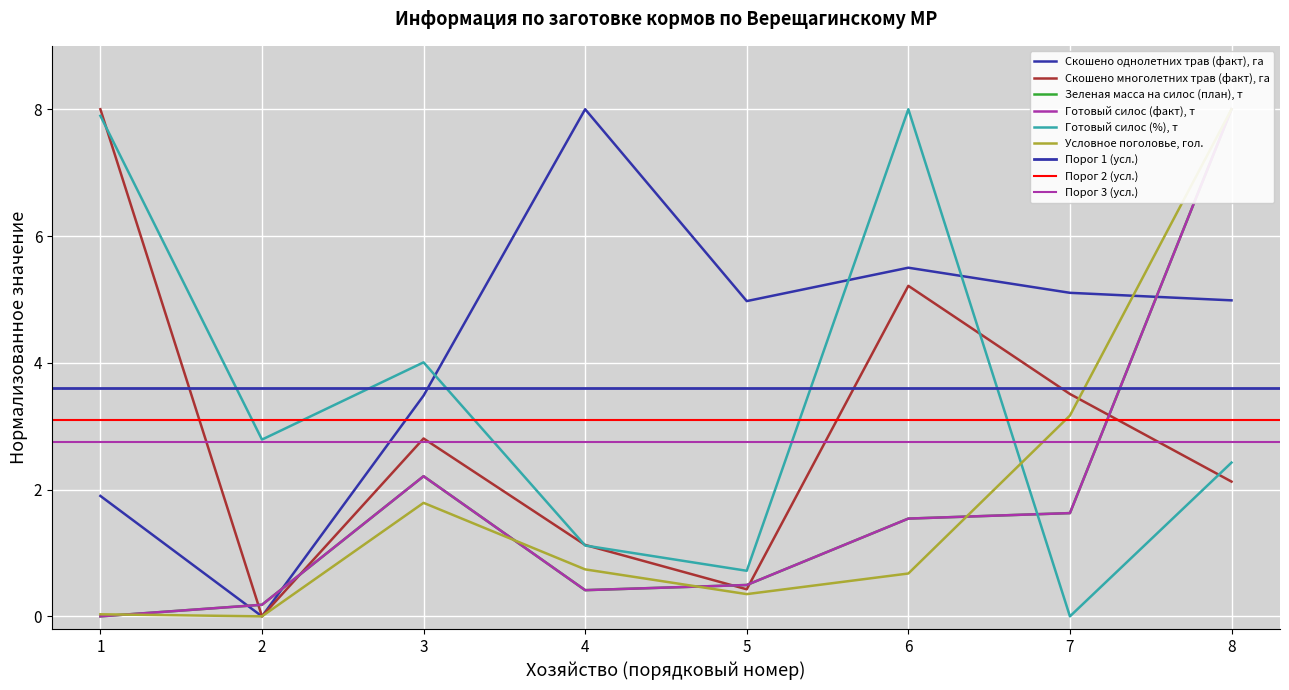

The Зеленая масса на силос (план), т series shows 0.1 at 4. True or false?

False